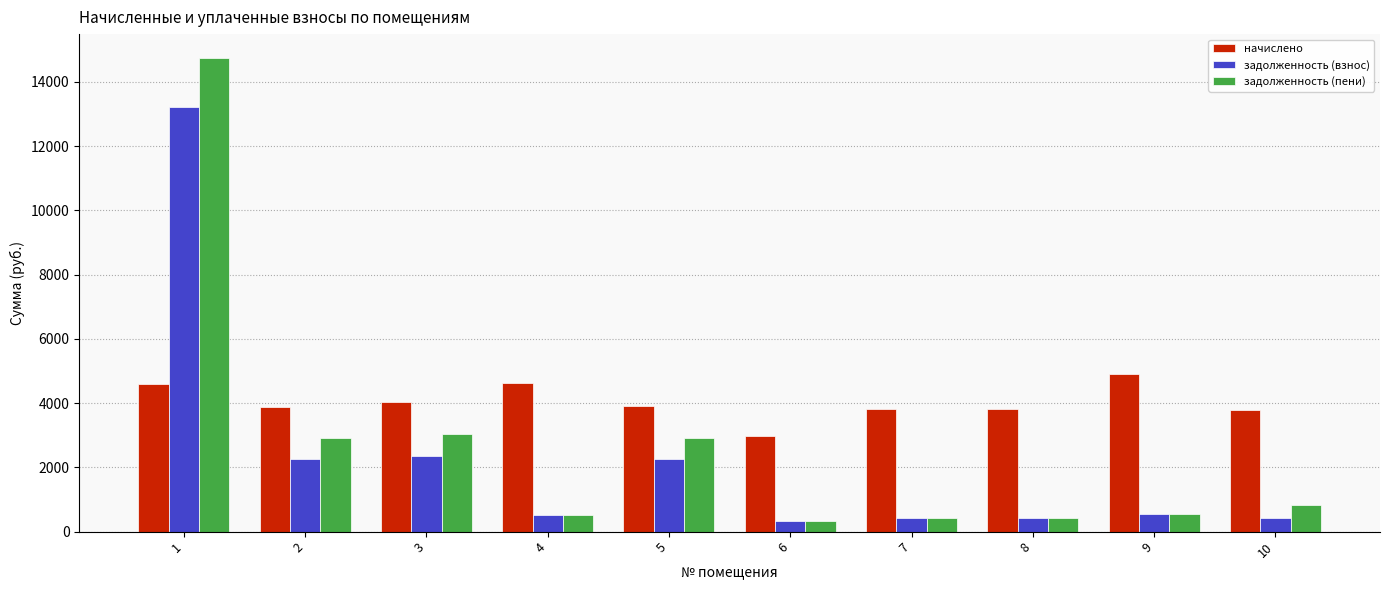

Which series changed the most between 5 and 10?

задолженность (пени)